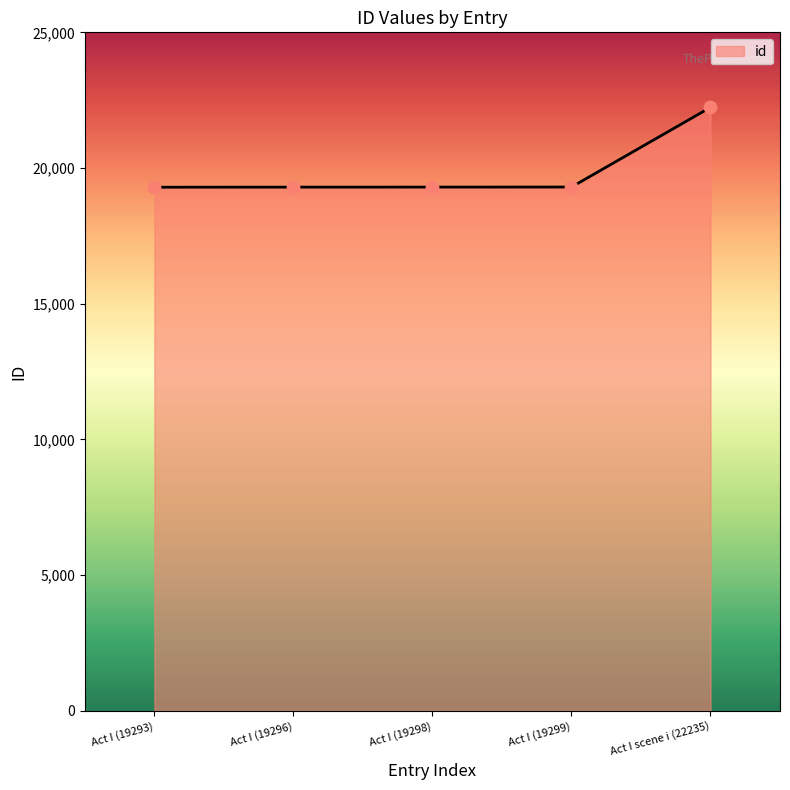

What is the ratio of the value at Act I (19299) to the value at Act I scene i (22235)?

0.9